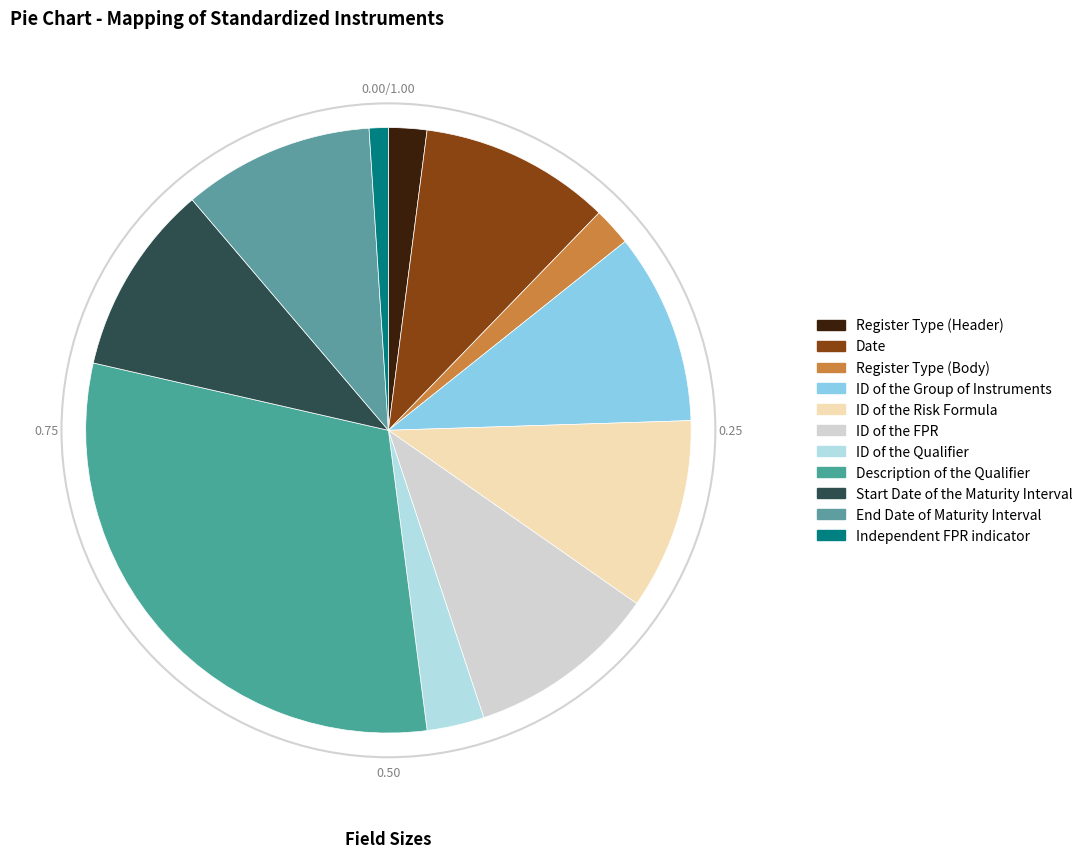

What is the change in value from Date to Register Type (Body)?

-8